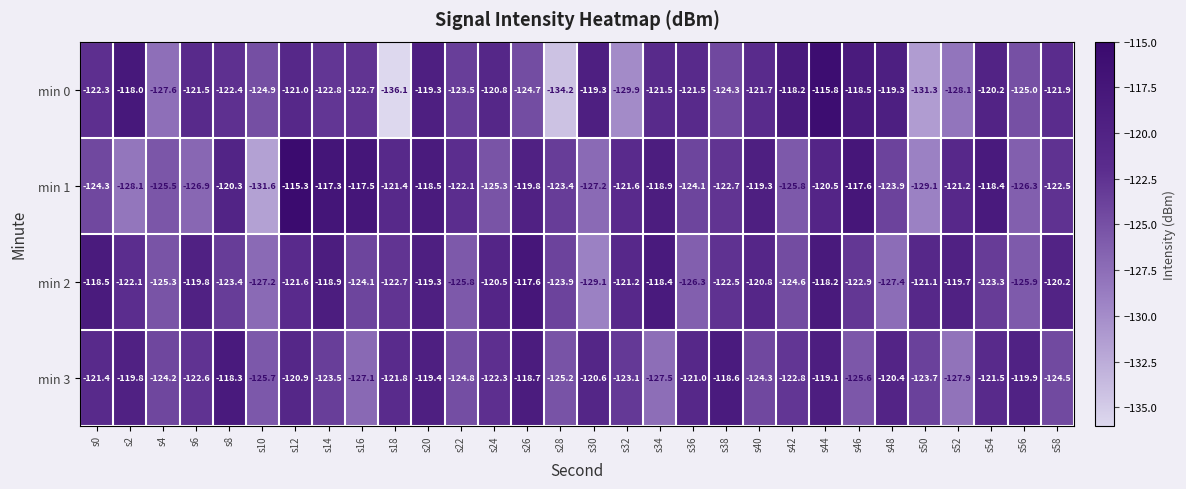

The value of min 0 at s32 is -200.5. True or false?

False